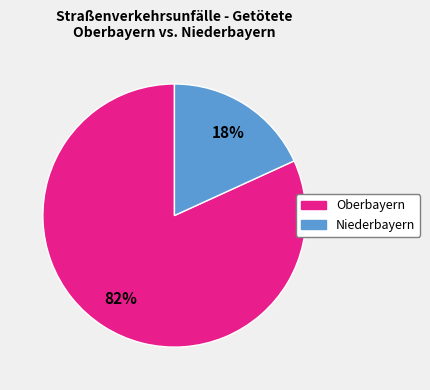

Is there a majority slice in this chart?

Yes